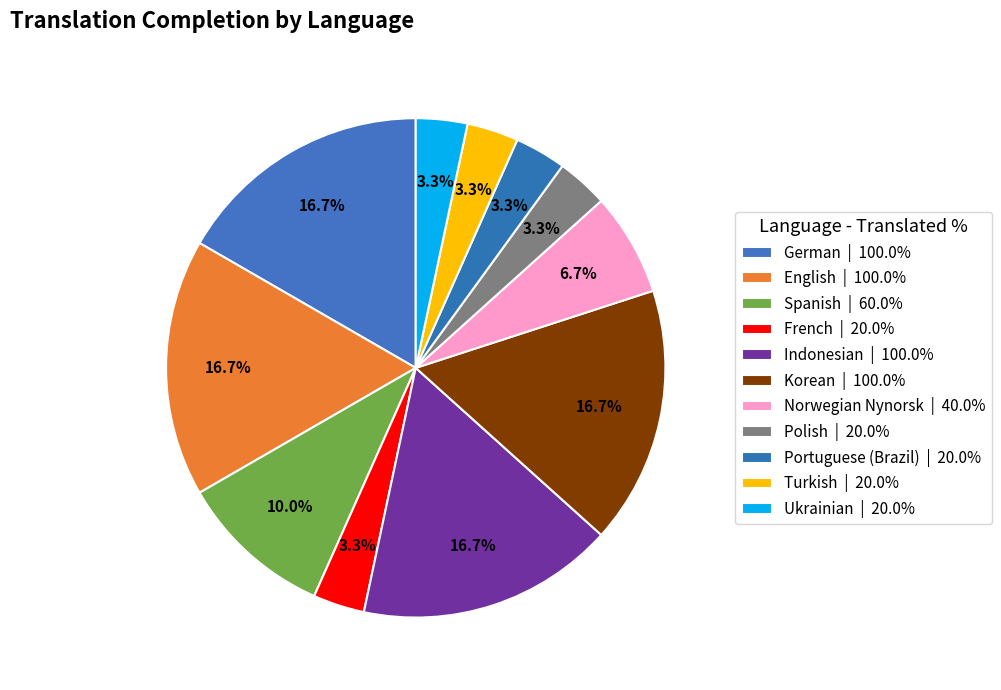

To the nearest percent, what portion does German represent?

17%